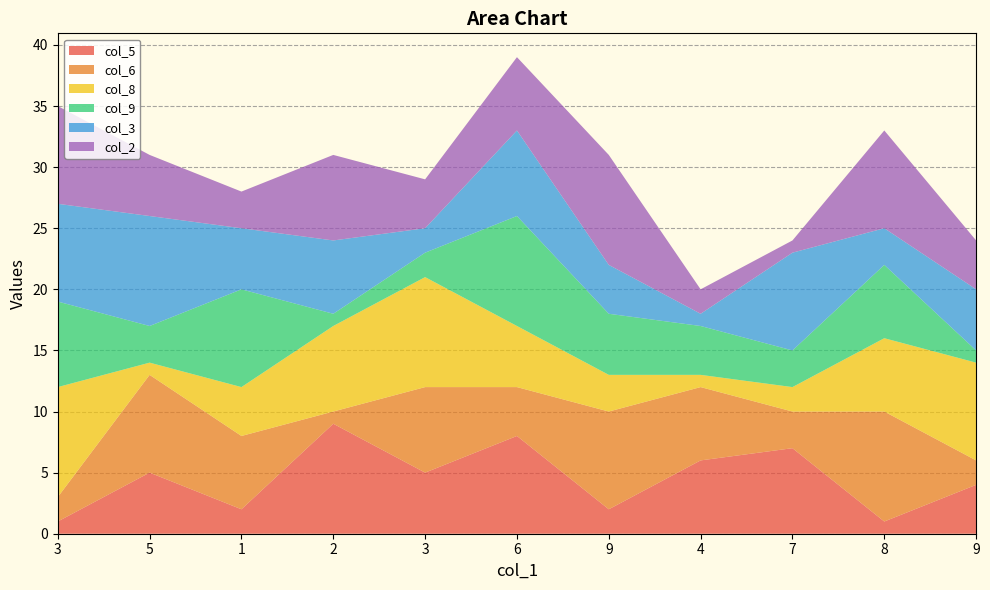

Reading left to right, extract all data points from this chart.

col_5: 1	5	2	9	5	8	2	6	7	1	4
col_6: 2	8	6	1	7	4	8	6	3	9	2
col_8: 9	1	4	7	9	5	3	1	2	6	8
col_9: 7	3	8	1	2	9	5	4	3	6	1
col_3: 8	9	5	6	2	7	4	1	8	3	5
col_2: 8	5	3	7	4	6	9	2	1	8	4